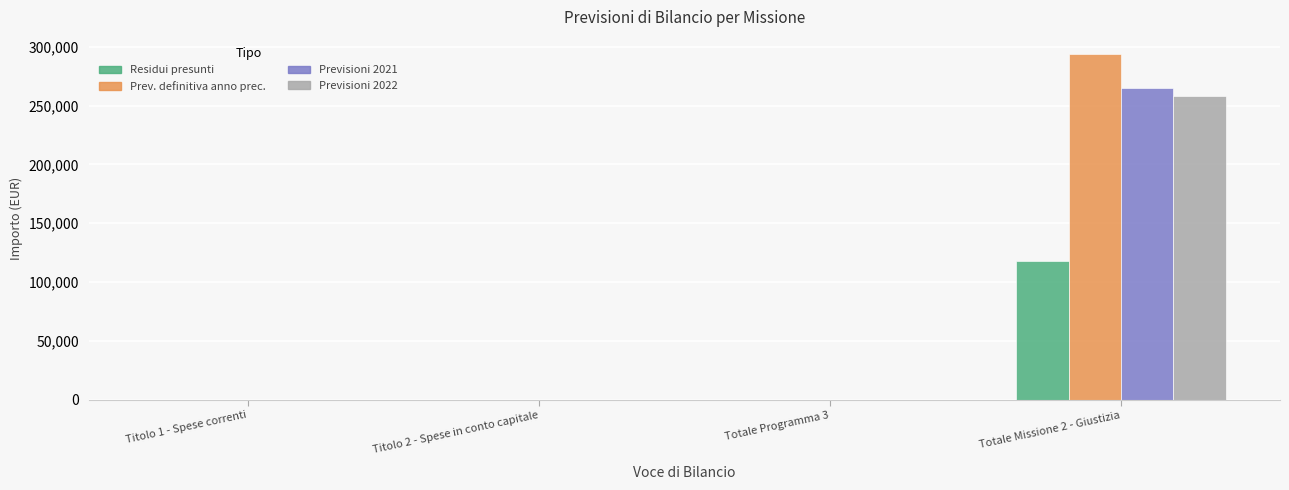

What is the sum of all Residui presunti values?

117976.6